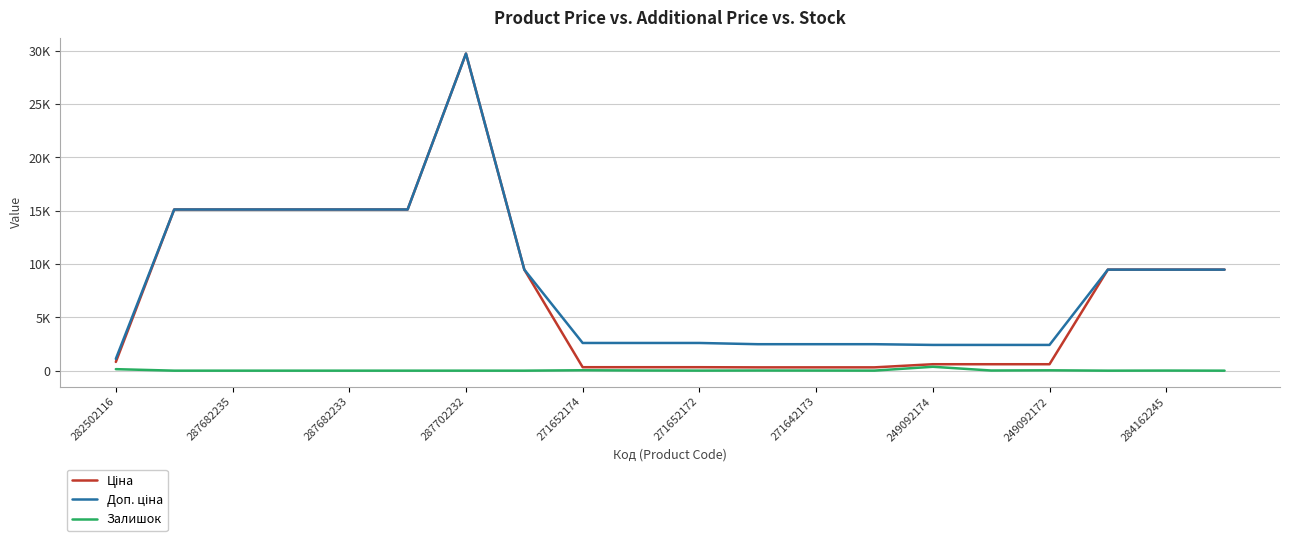

Does the chart have visible grid lines?

Yes